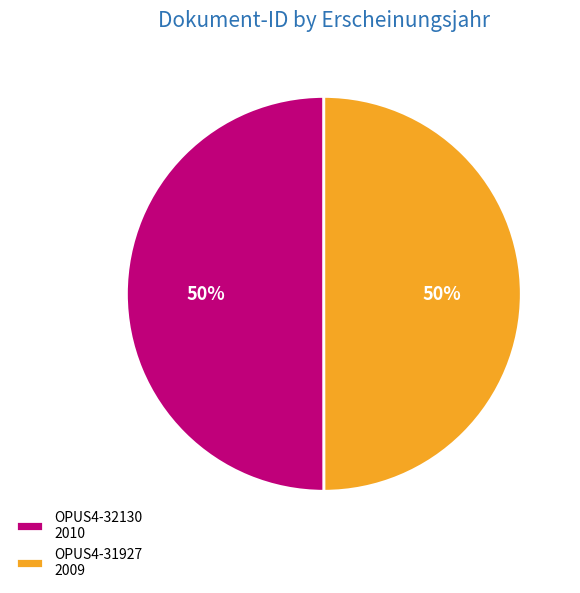

What is the ratio of the value at OPUS4-31927 2009 to the value at OPUS4-32130 2010?

1.0